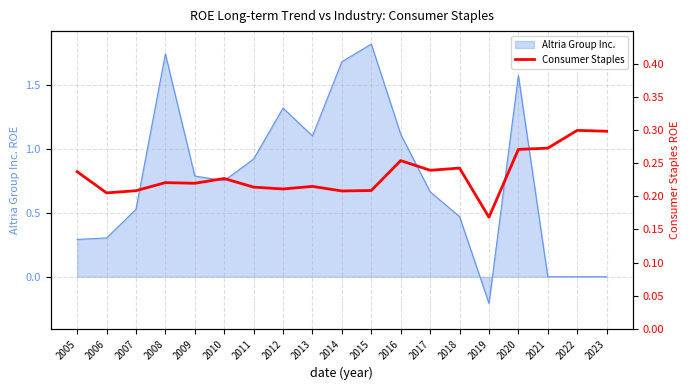

The chart shows a value of 0.1 at 2015. True or false?

False